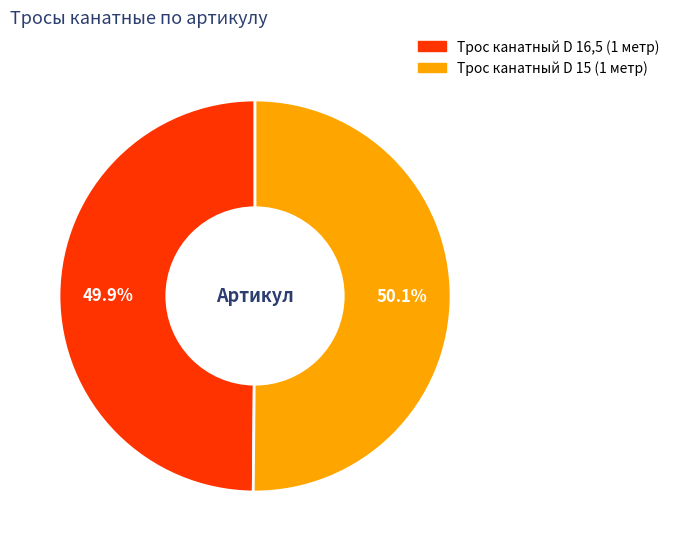

True or false: Трос канатный D 15 (1 метр) accounts for 50% of the total.

True